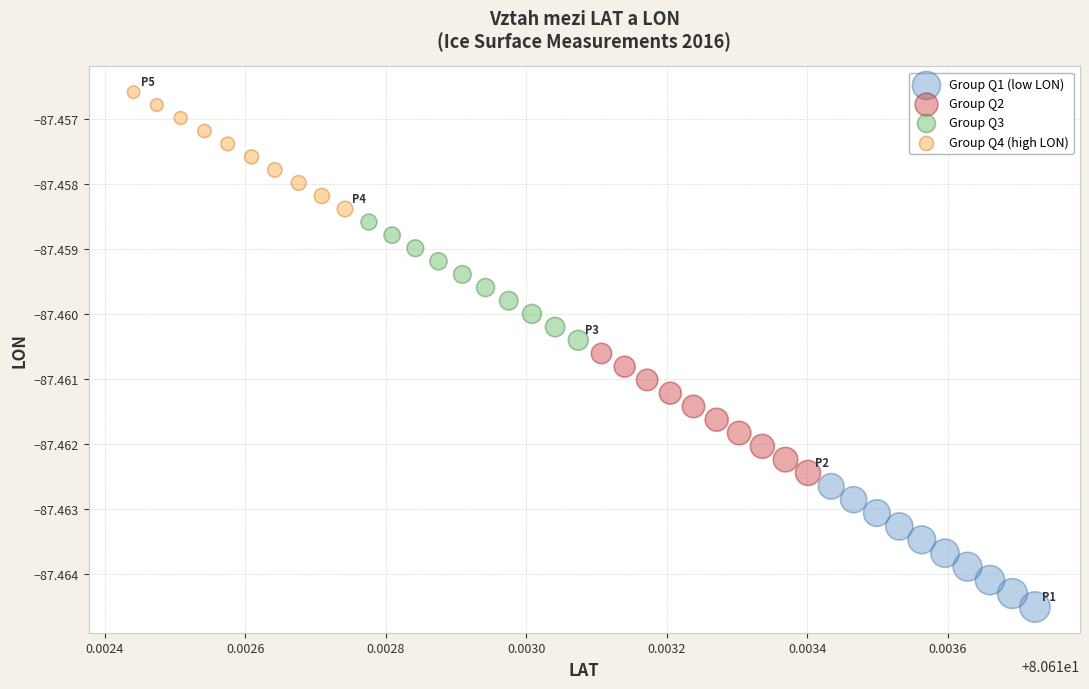

Which series contains the lowest Y value?

Group Q1 (low LON)